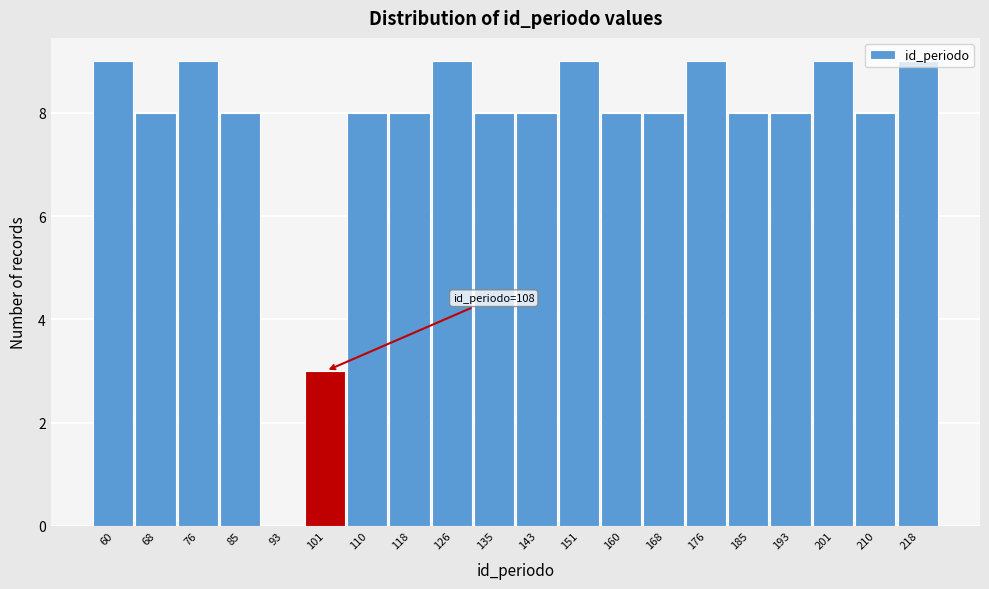

What is the ratio of the value at 135 to the value at 151?

0.9